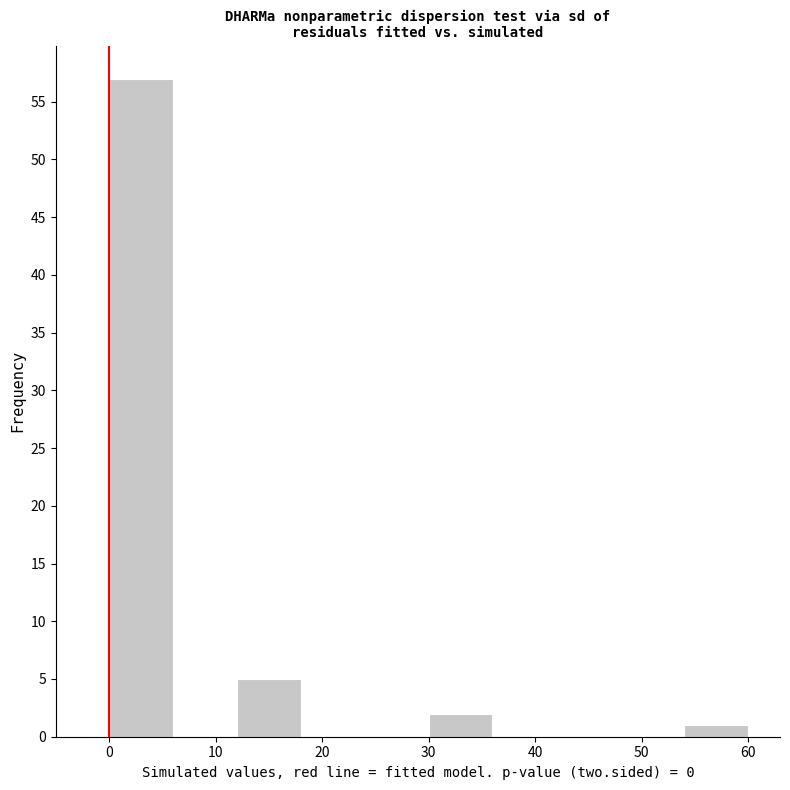

Reading left to right, transcribe this chart: for each bar, give the range it covers on the x-axis and its height. The values are not printed on the chart, so give them approximately, as read against the axis.

0 to 6: 57
6 to 12: 0
12 to 18: 5
18 to 24: 0
24 to 30: 0
30 to 36: 2
36 to 42: 0
42 to 48: 0
48 to 54: 0
54 to 60: 1